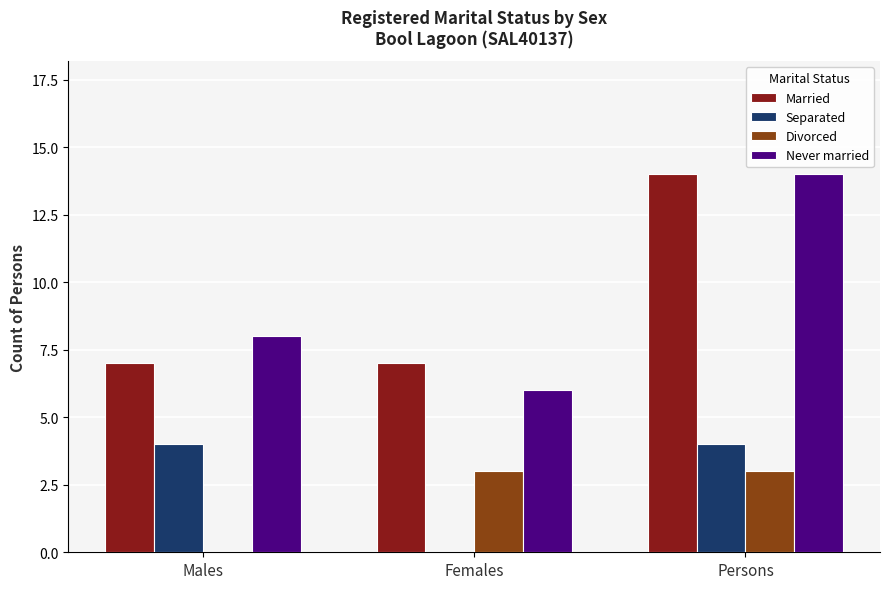

At which label is Never married closest to 10?

Males